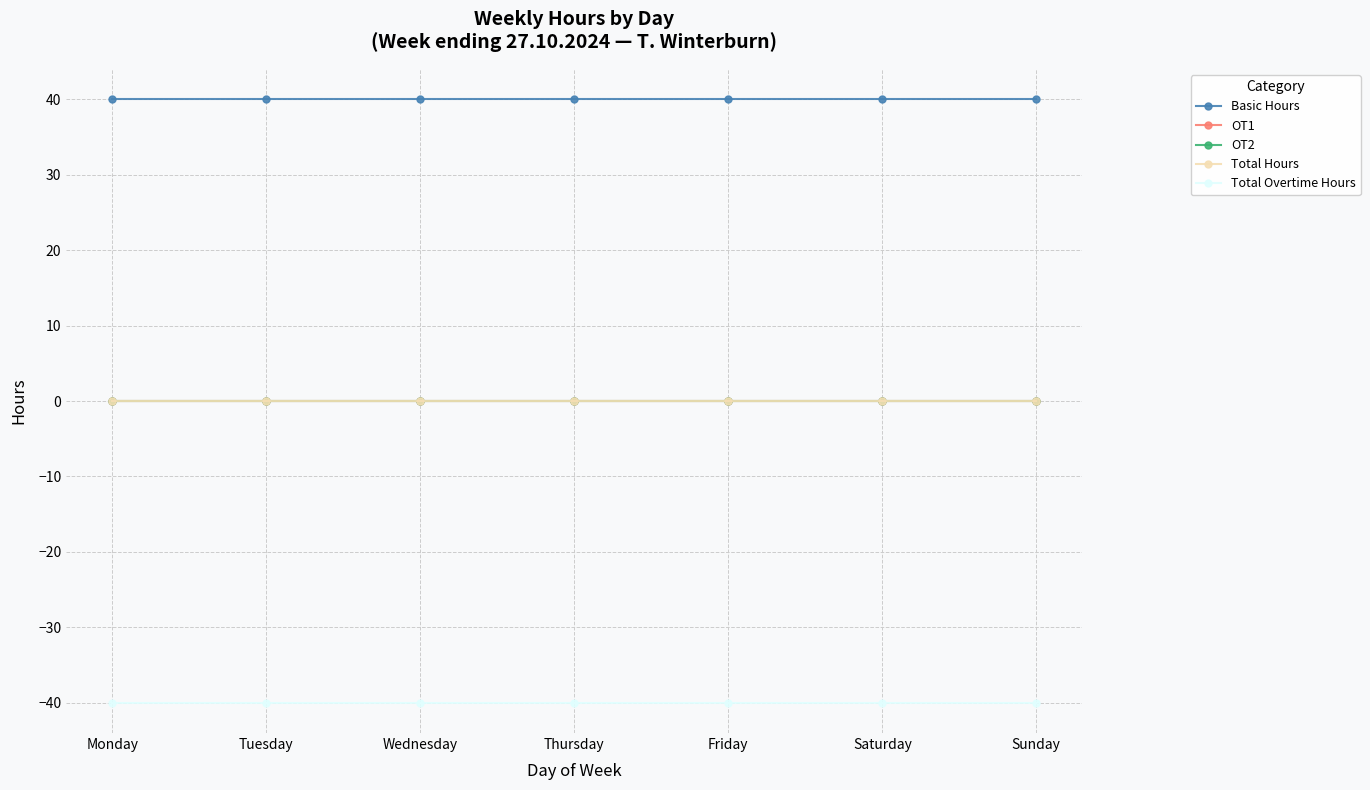

How many lines are shown in the chart?

5